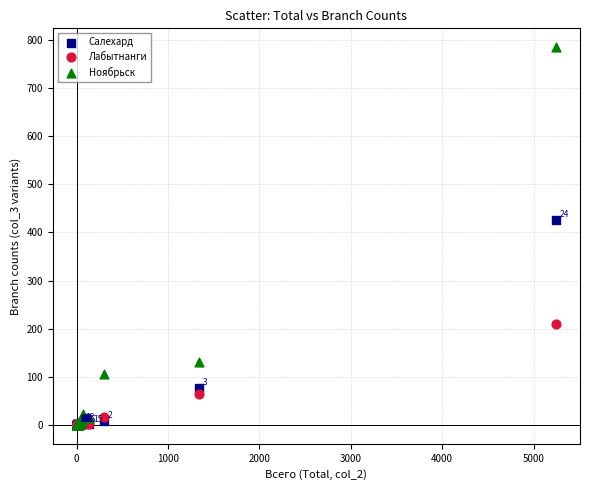

Which series has the largest Y range (max minus min)?

Ноябрьск